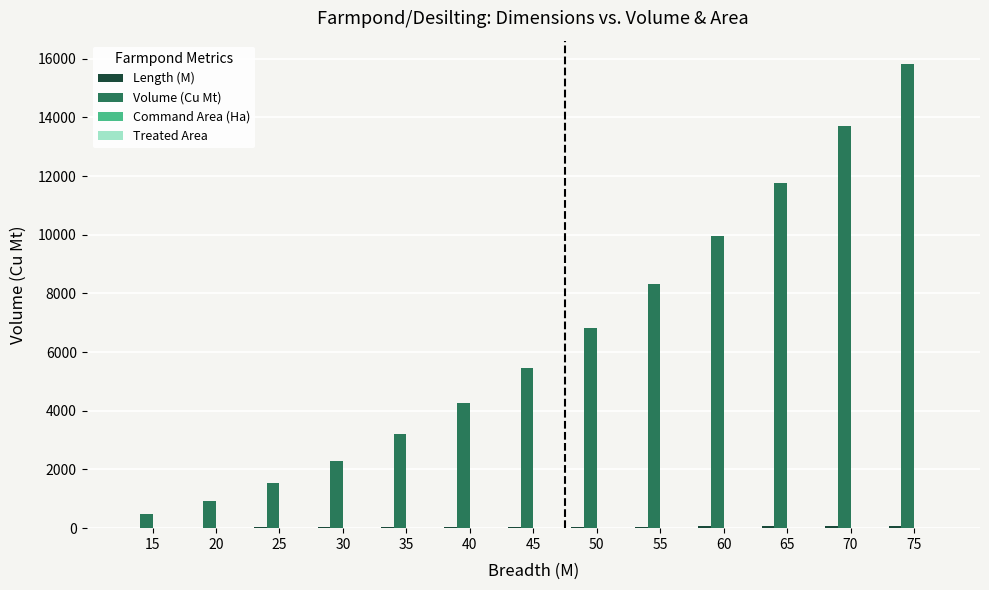

Which series has the largest total across all categories?

Volume (Cu Mt)